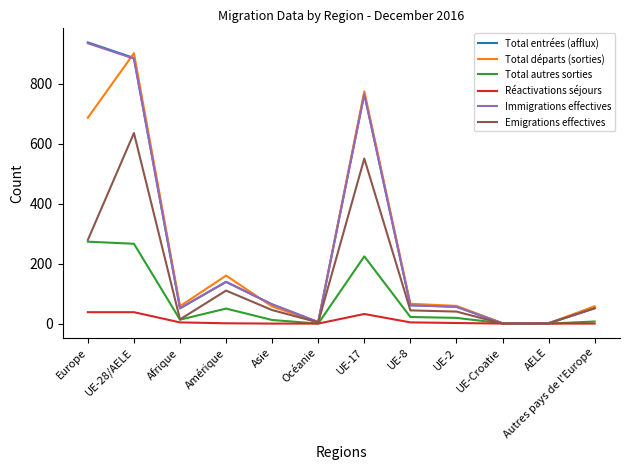

At which label is Immigrations effectives closest to 467?

UE-17